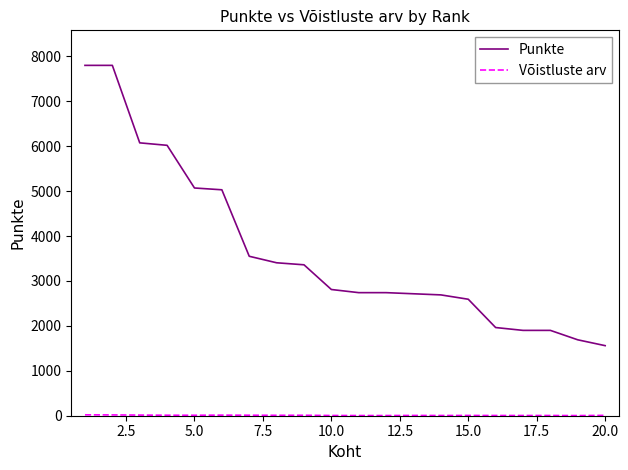

Which series has the largest total across all categories?

Punkte